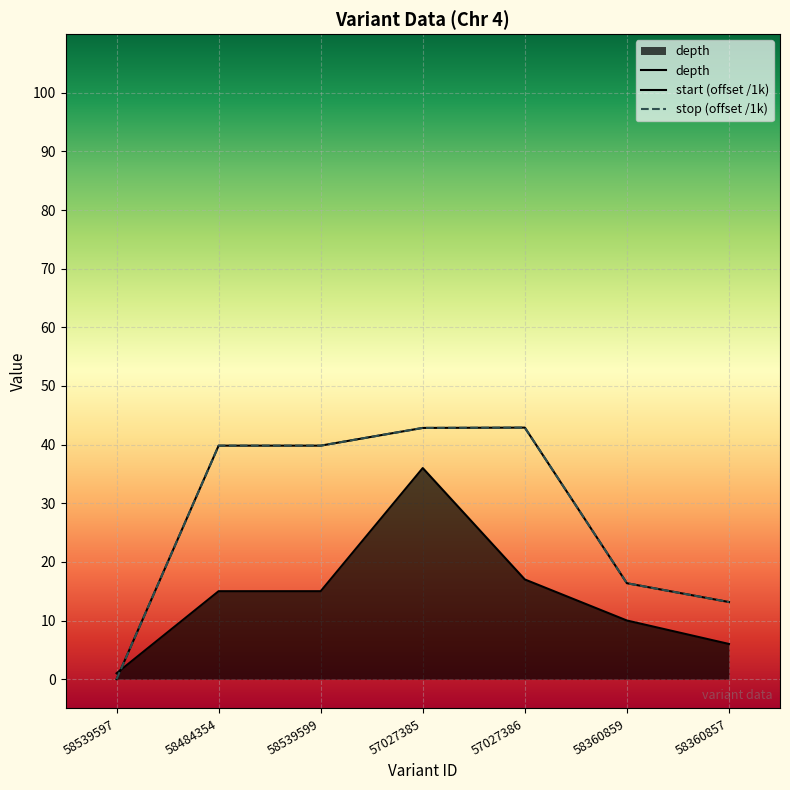

Which series has the largest range (max minus min)?

start